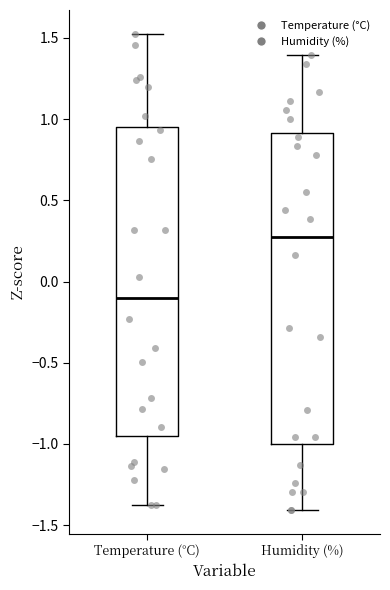

Reading left to right, transcribe this box plot: for each box, give where its median line is, the range the box spans, and where its two whiskers end, as read against the y-axis. The values are not printed on the chart, so give them approximately, as read against the axis.

Temperature (°C): median -0.10, box -0.95 to 0.95, whiskers -1.40 to 1.55
Humidity (%): median 0.25, box -1.00 to 0.90, whiskers -1.40 to 1.40